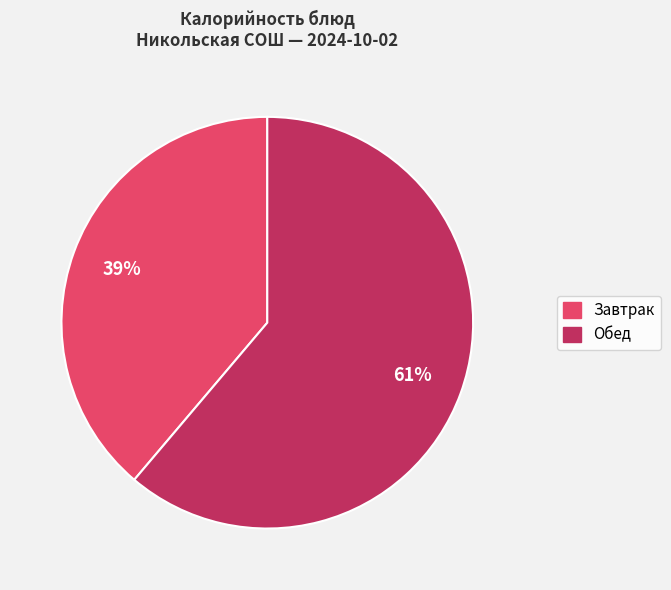

To the nearest percent, what is the average slice percentage?

50%